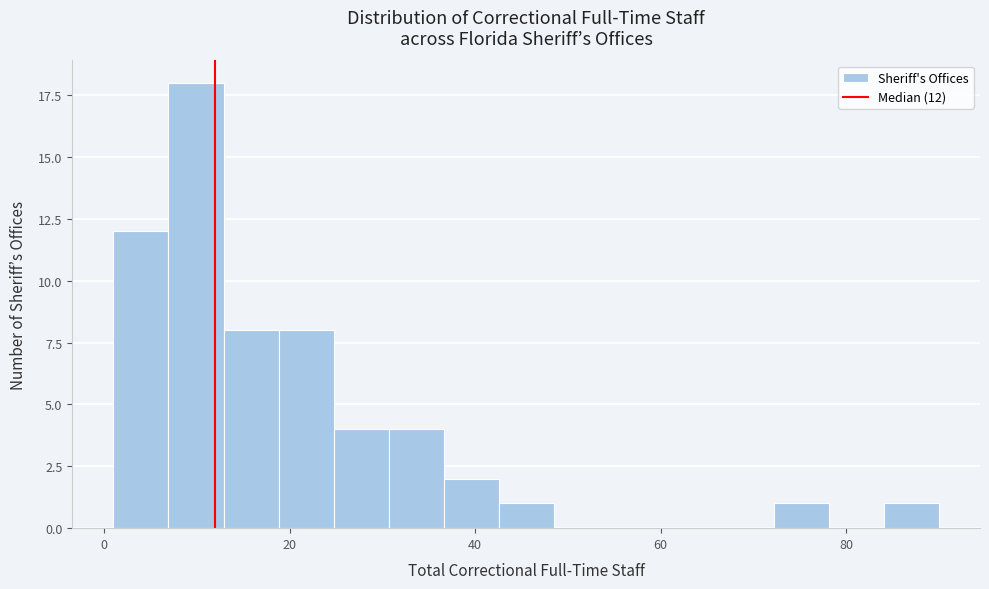

Around what value on the x-axis is the tallest bar? Give the approximate position of its centre, as read against the axis.

10